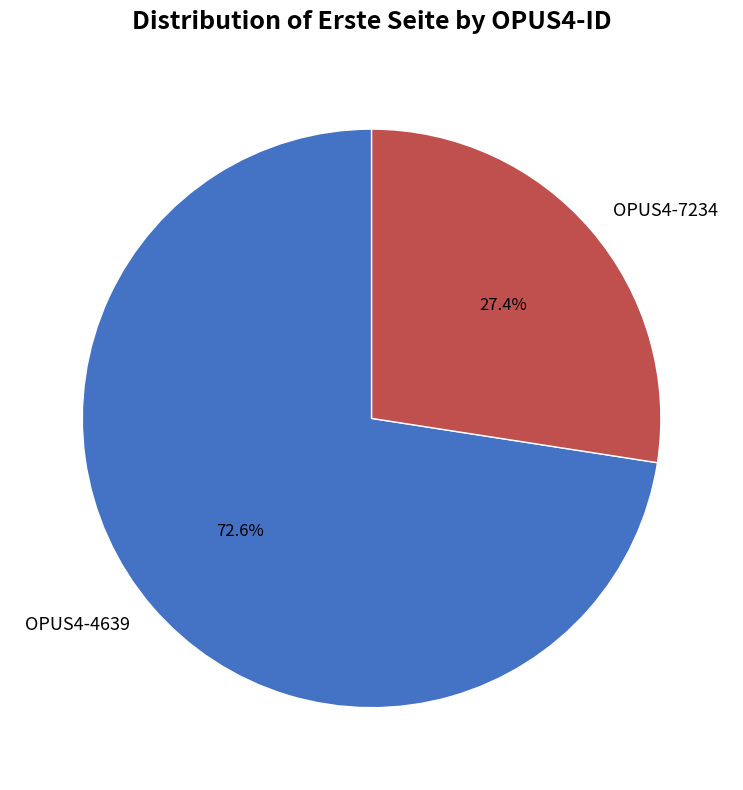

How many segments does this pie chart have?

2